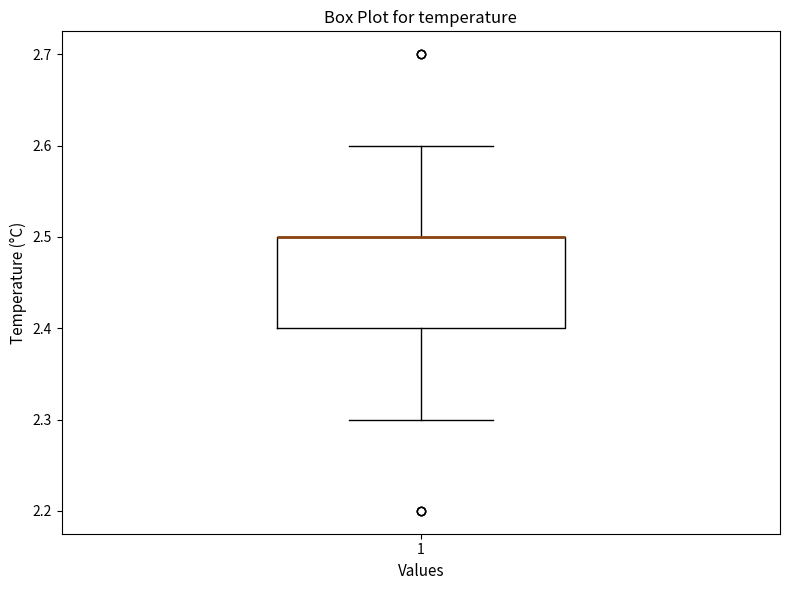

Where is the lower edge of the box at x = 1 on the y-axis? The values are not printed on the chart, so give them approximately, as read against the axis.

2.4